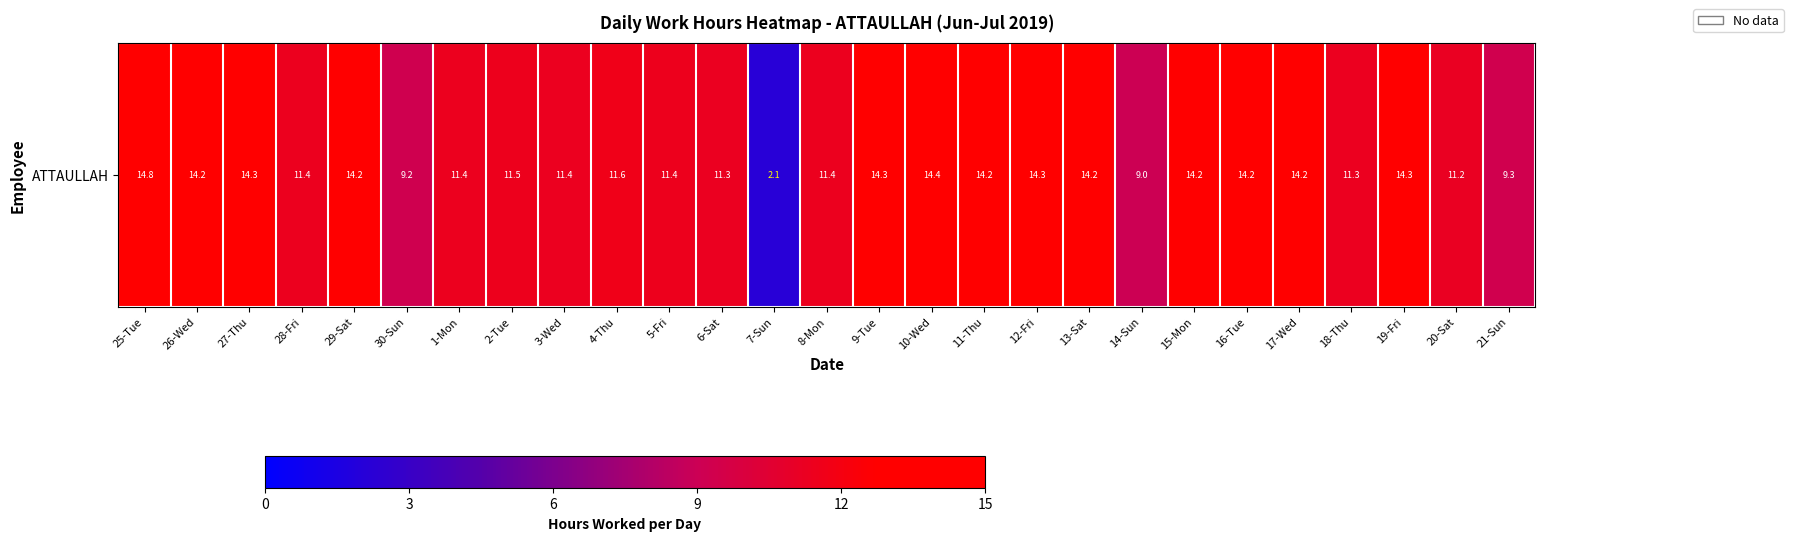

Approximately how many times larger is the value at 1-Mon compared to 5-Fri?

1.0